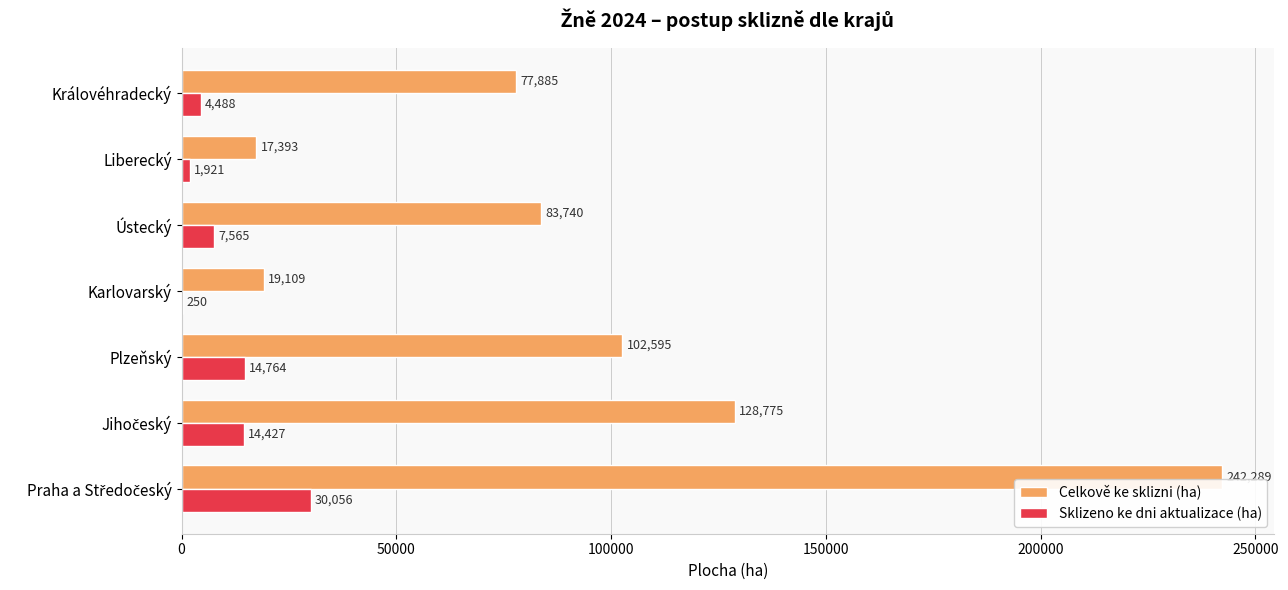

What is the greatest value displayed?

242288.7